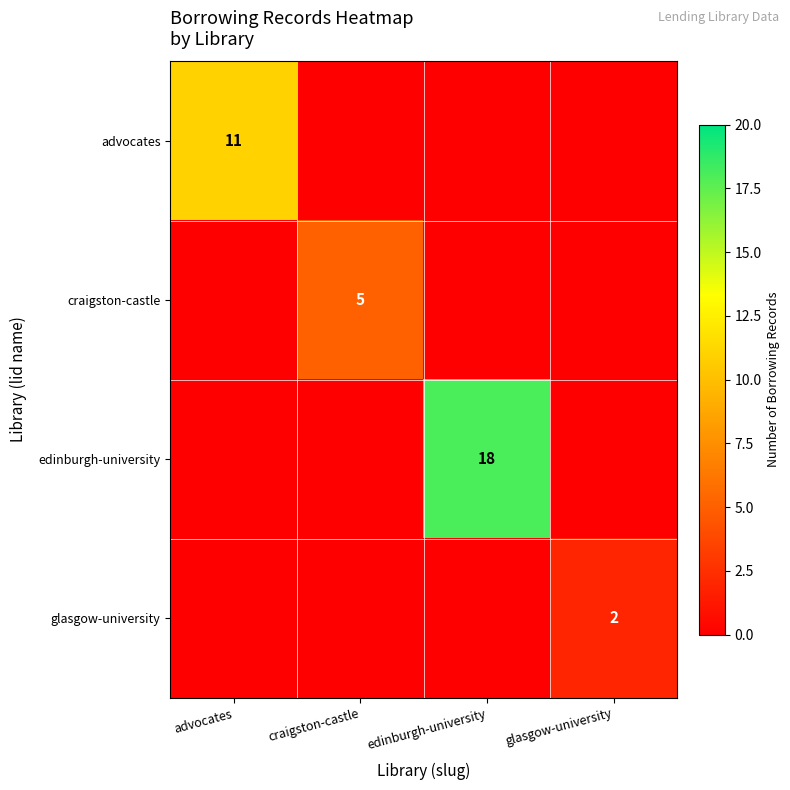

Is it true that edinburgh-university equals 0.0 at craigston-castle?

True